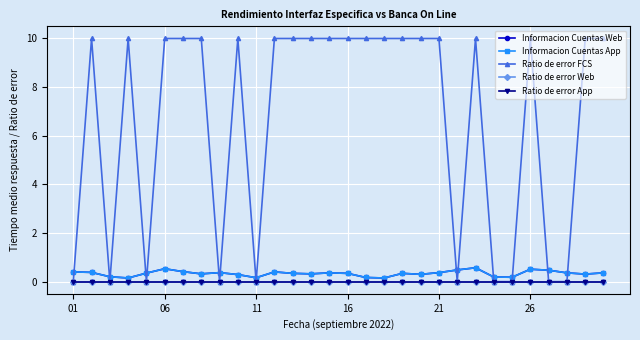

Is this an area chart (filled region under the line)?

No